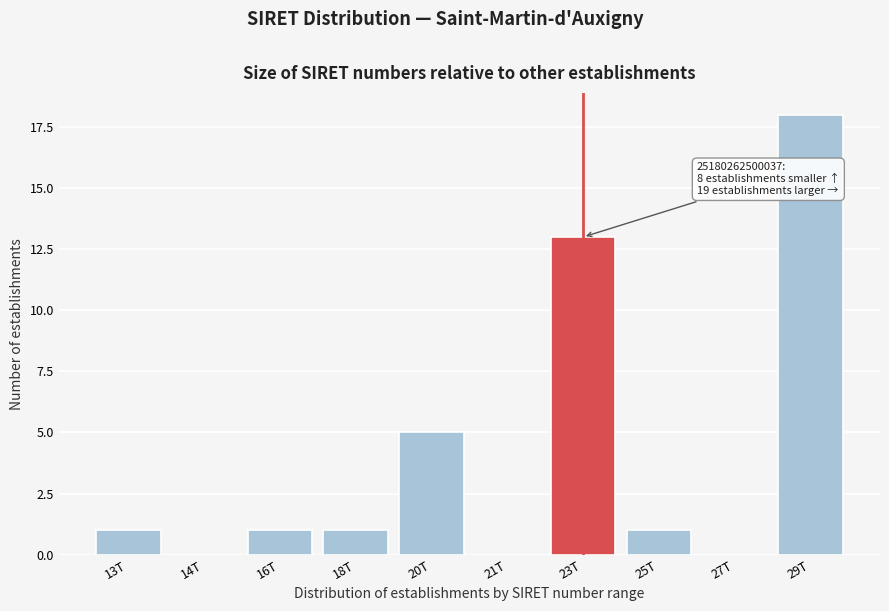

Reading left to right, transcribe all the data shown in this chart.

13T=1	14T=0	16T=1	18T=1	20T=5	21T=0	23T=13	25T=1	27T=0	29T=18